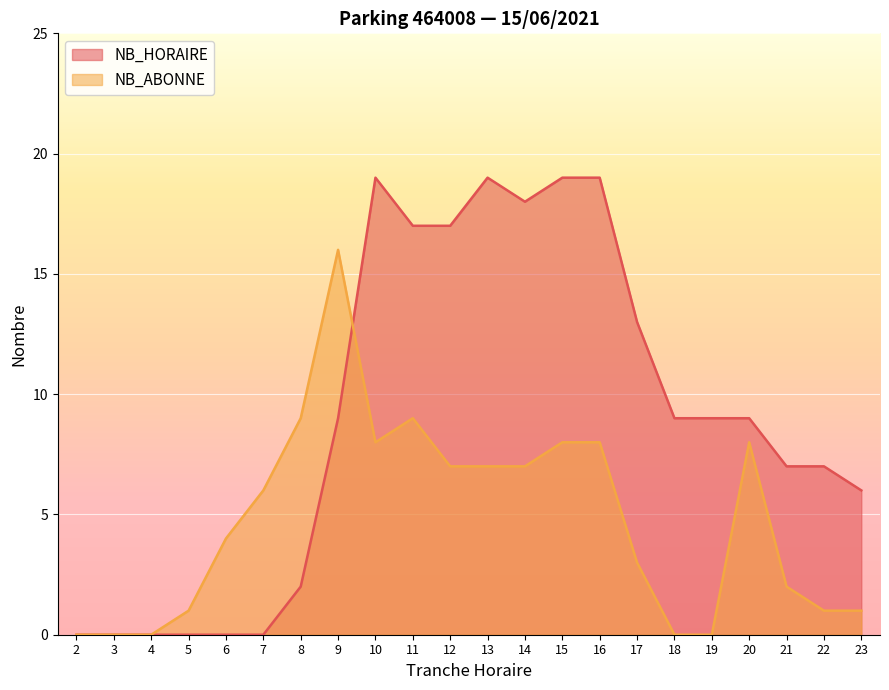

Does the chart display data point markers on the line(s)?

No